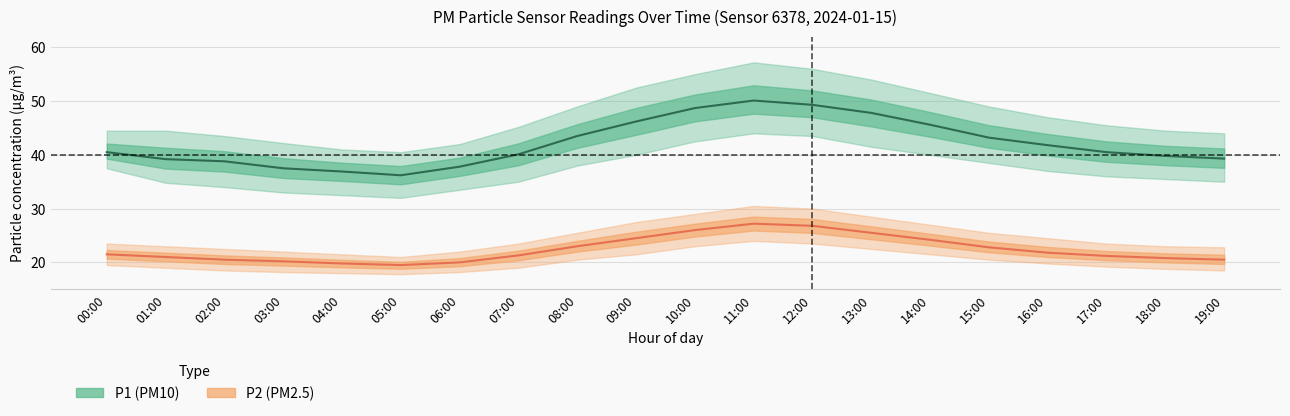

What is the sum of all P1_upper values?

948.6